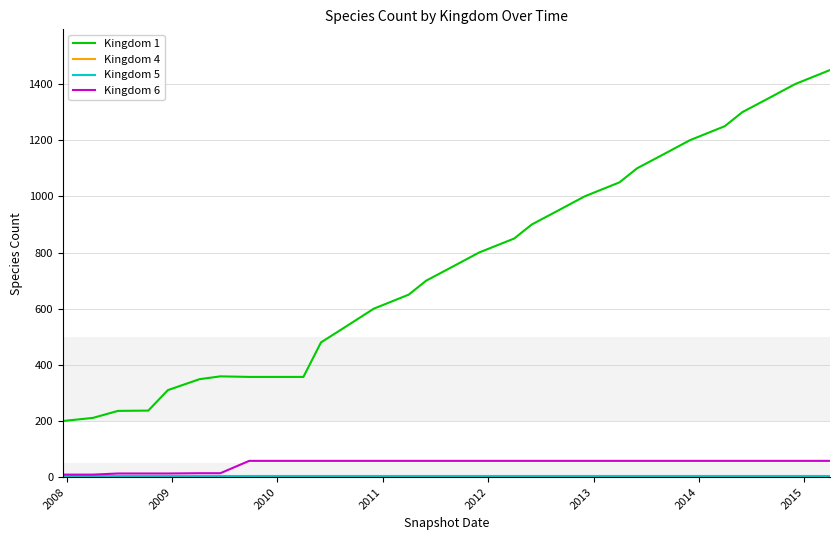

Which series has the largest range (max minus min)?

Kingdom 1